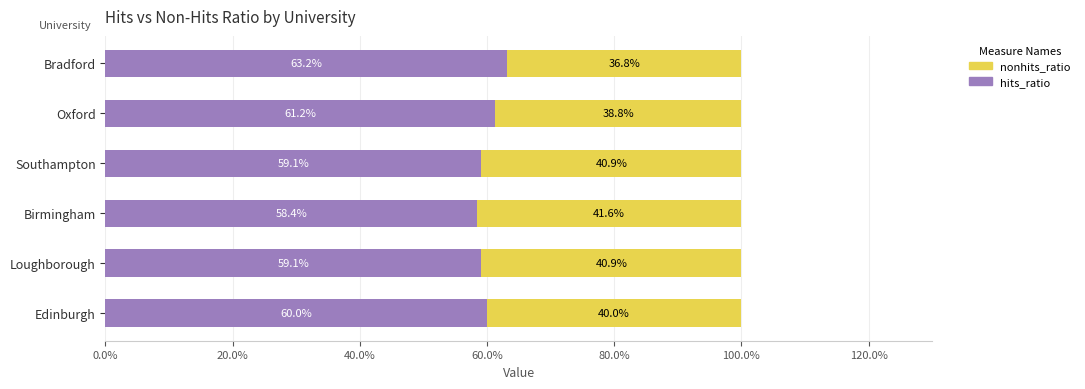

Count the number of categories in the chart.

6